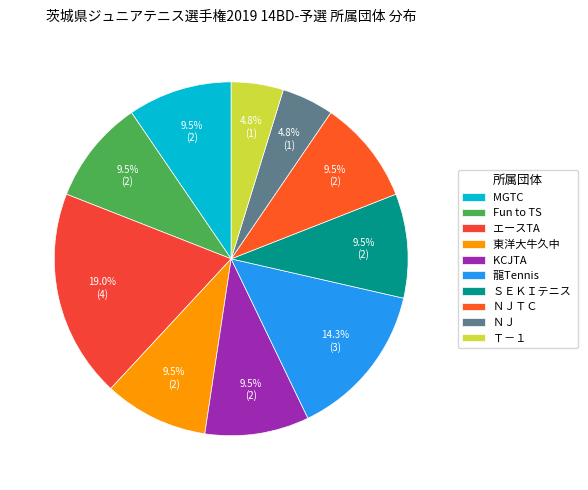

Rank the categories by value from lowest to highest.

ＮＪ, Ｔ－１, MGTC, Fun to TS, 東洋大牛久中, KCJTA, ＳＥＫＩテニス, ＮＪＴＣ, 龍Tennis, エースTA